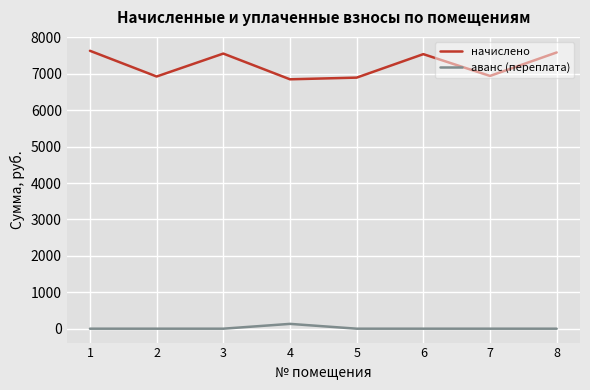

What is the difference between the начислено values at 5 and 6?

645.1